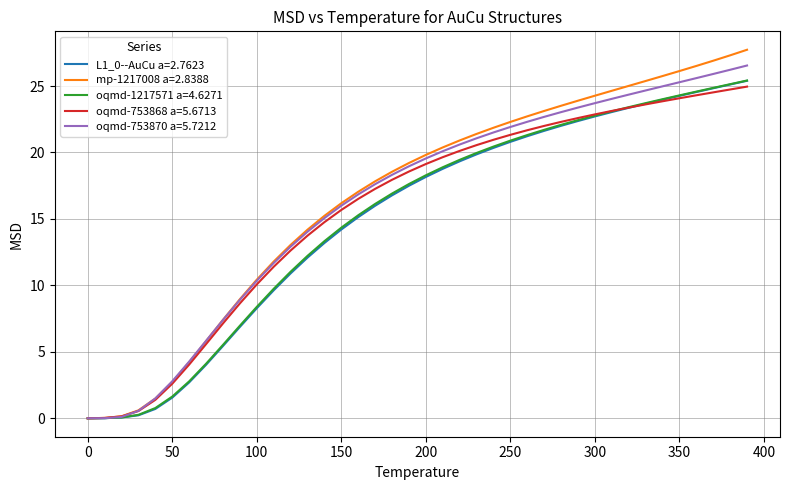

Which series has the widest spread of values?

mp-1217008 a=2.8388